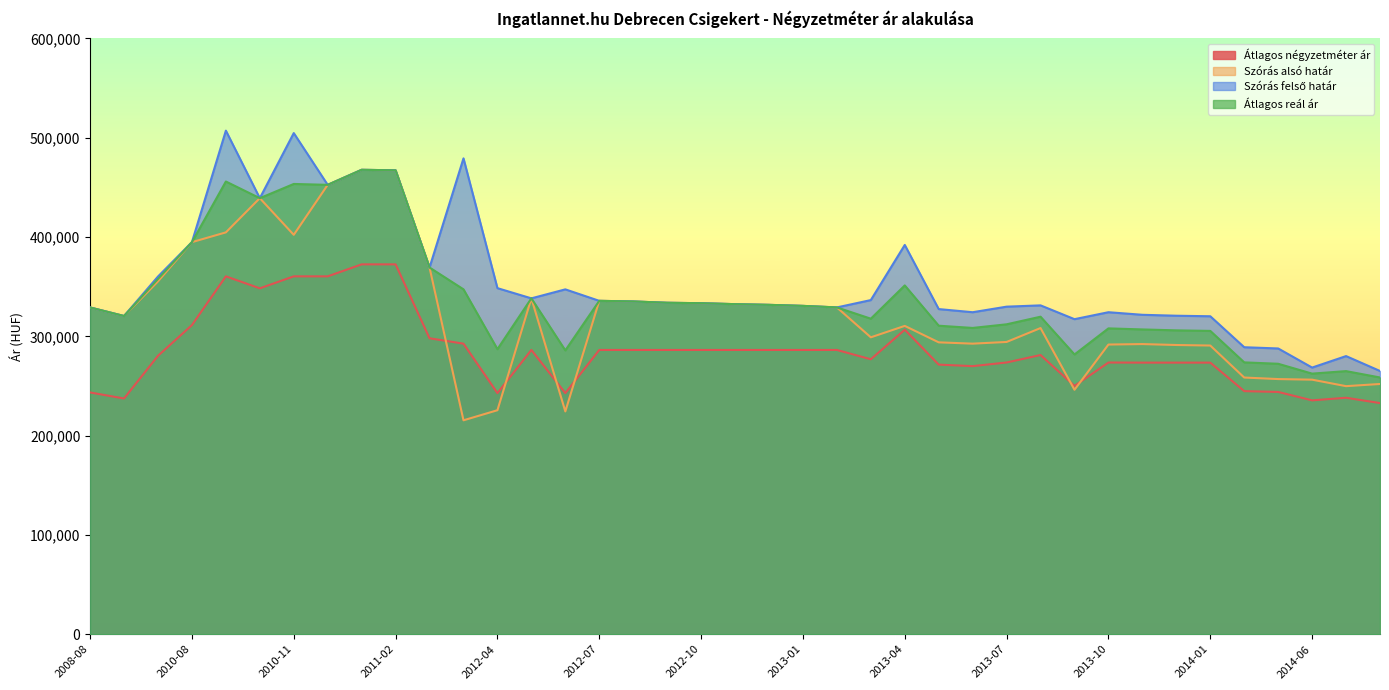

Reading right to left, list all the values displayed in this chart.

Átlagos négyzetméter ár: 232762	238114	235495	243968	244787	273482	273482	273482	273596	250066	281142	273642	269948	271488	306629	276875	286250	286250	286250	286250	286250	286250	286250	286250	242791	286250	242791	292591	298013	372448	372448	360373	360373	348299	360373	311298	280374	237375	243452
Szórás alsó határ: 251981	249797	256329	256934	258479	290698	291239	292170	291701	246163	308306	294306	292598	293913	310479	298981	329087	330633	331672	332368	333331	333770	335094	335716	224348	338226	225570	215409	369282	467144	467674	452511	402184	439095	404647	394810	355291	320435	329039
Szórás felső határ: 265073	280077	268509	287748	288997	320184	320725	321656	324255	317249	331146	329852	324246	327413	391997	336481	329087	330633	331672	332368	333331	333770	335094	335716	347266	338226	348488	479181	369282	467144	467674	452511	504640	439095	507103	394810	360197	320435	329039
Átlagos reál ár: 258527	264937	262419	272341	273738	305441	305982	306913	307978	281706	319726	312079	308422	310663	351238	317731	329087	330633	331672	332368	333331	333770	335094	335716	285807	338226	287029	347295	369282	467144	467674	452511	453412	439095	455875	394810	357744	320435	329039